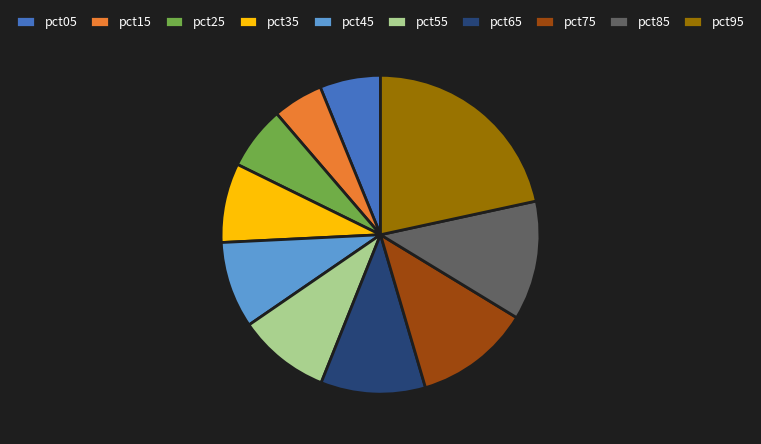

What is the ratio of the value at pct35 to the value at pct95?

0.4